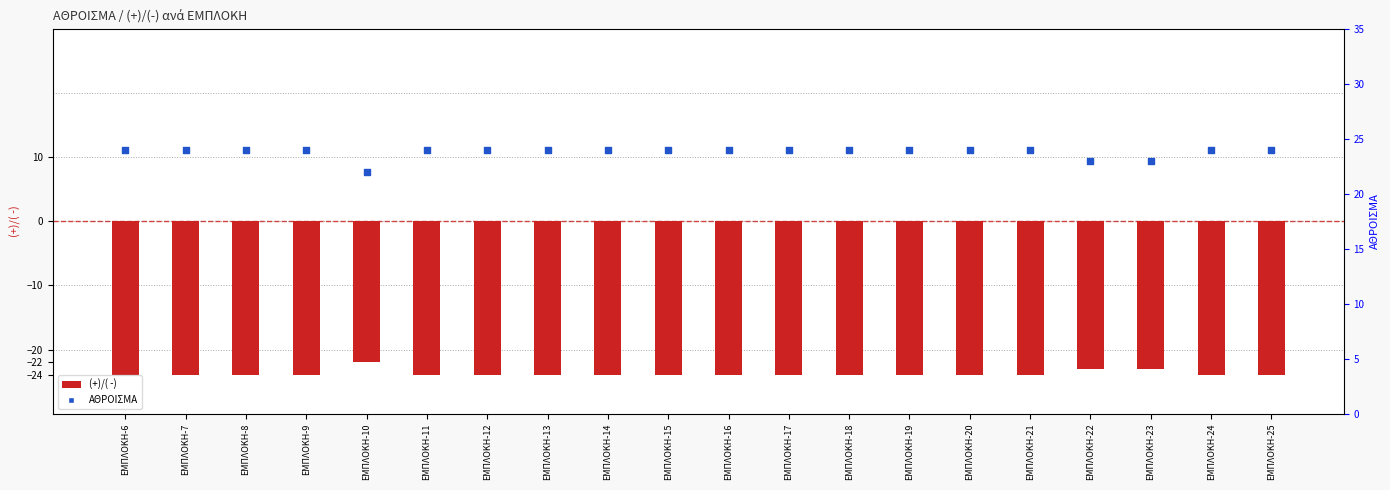

Which series reaches the maximum Y coordinate?

ΑΘΡΟΙΣΜΑ